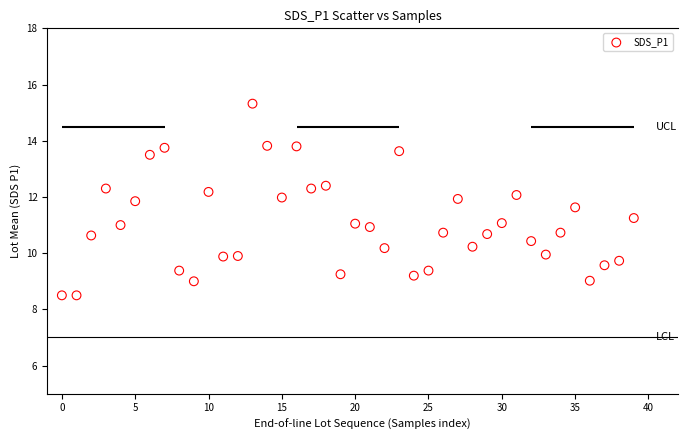

What is the range of Y values (max minus min)?

6.8